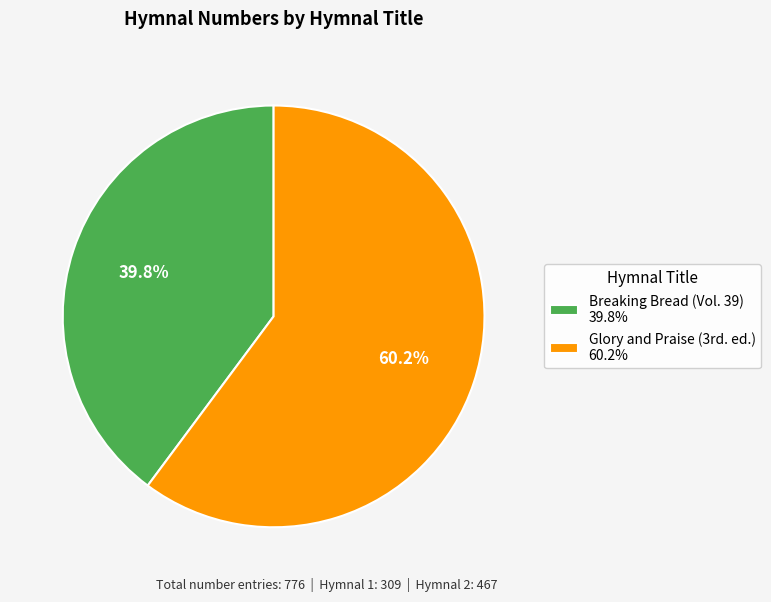

How many slices are in this pie chart?

2